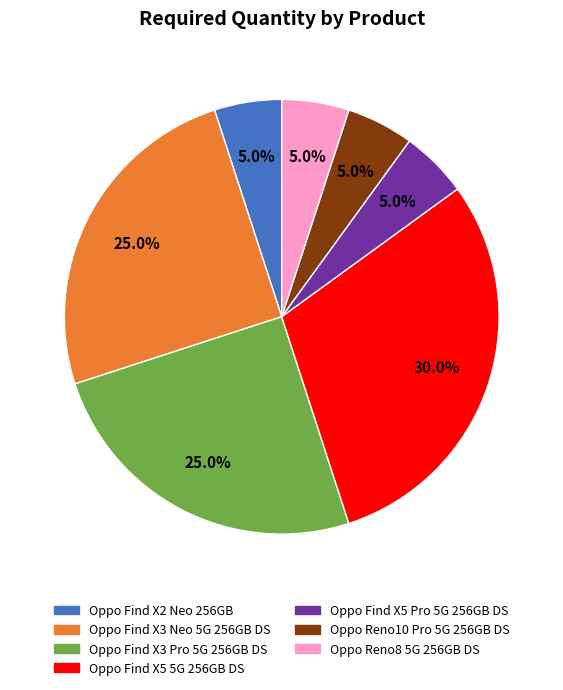

Which slice is the largest?

Oppo Find X5 5G 256GB DS